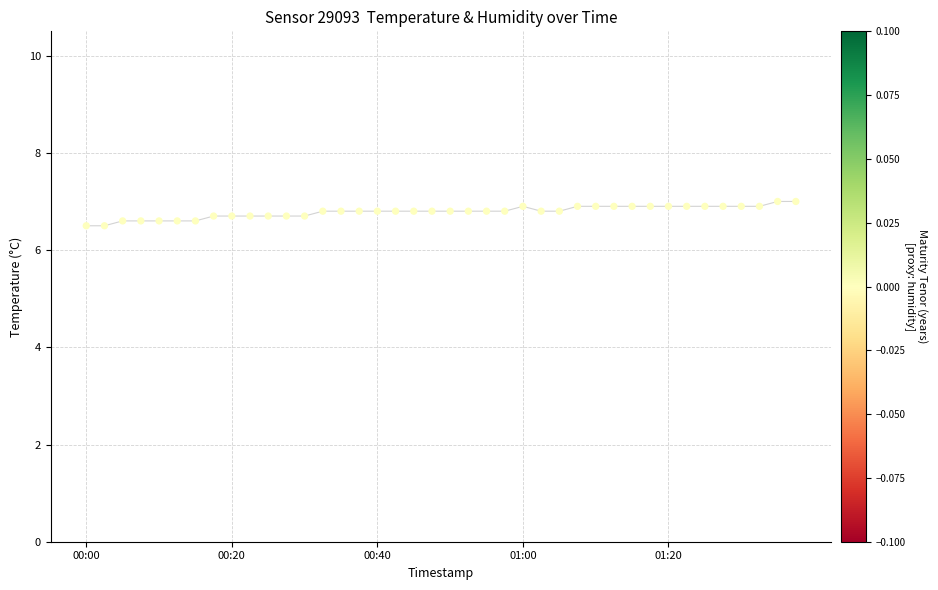

What is the range of Y values (max minus min)?

0.5